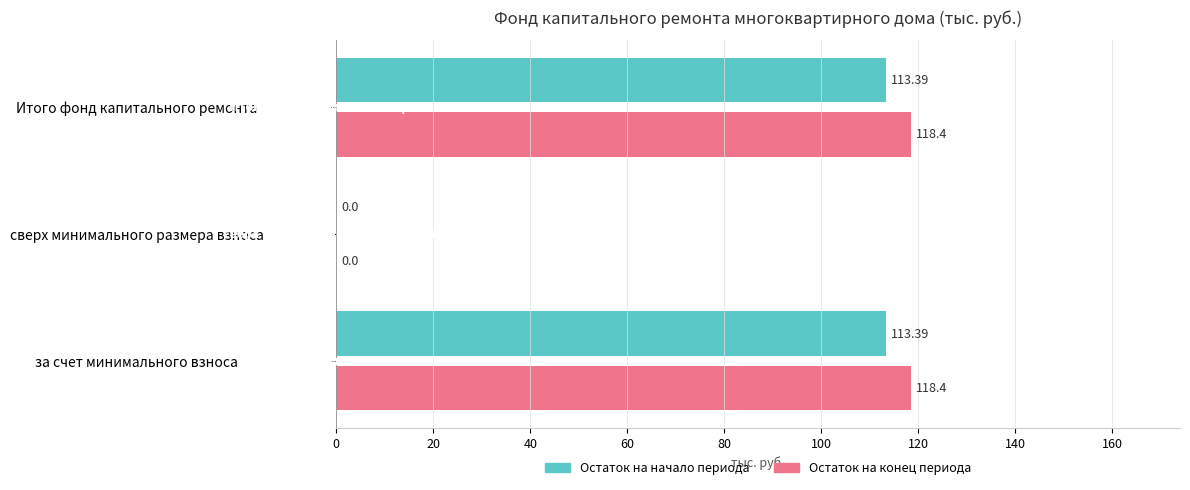

What are all the series names shown in the legend?

Остаток на начало периода, Остаток на конец периода